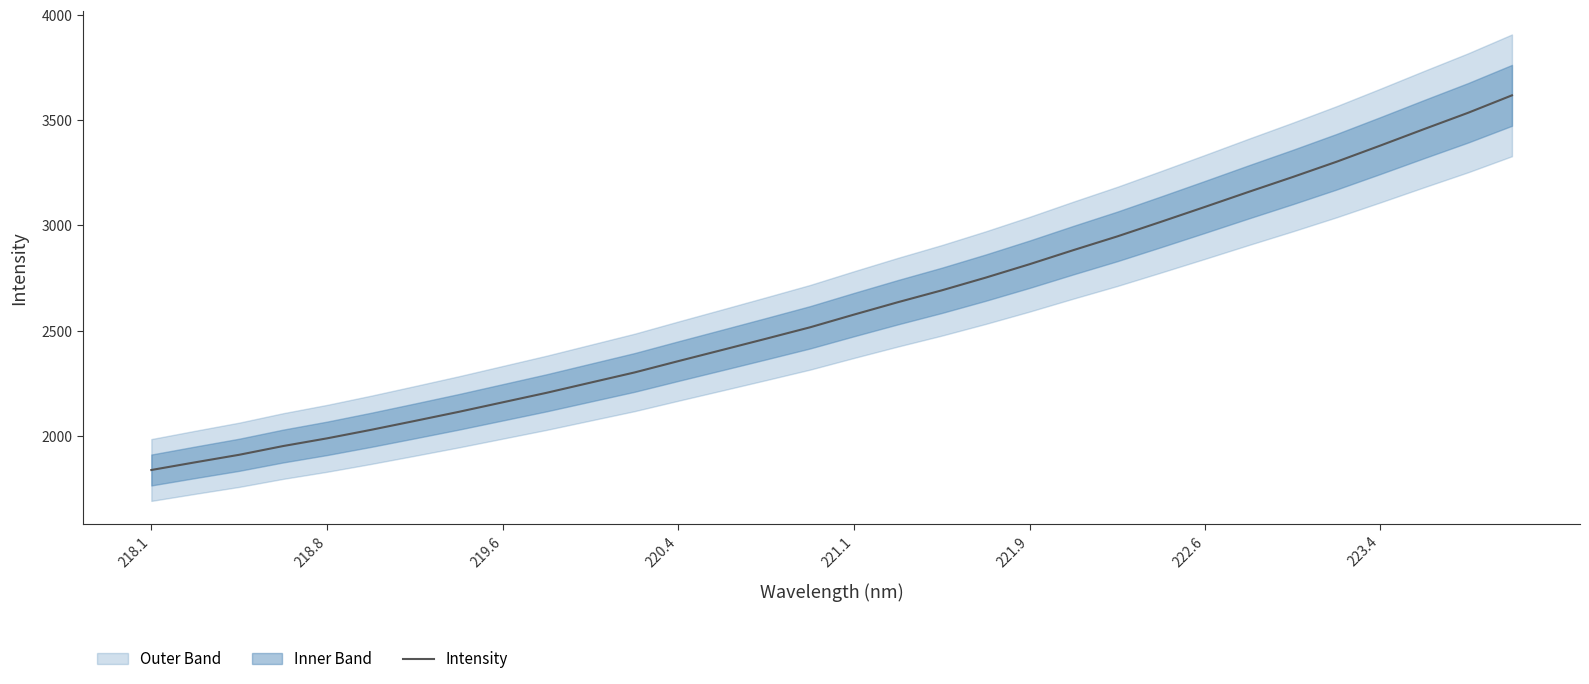

What is the minimum value shown in the chart?

1837.3